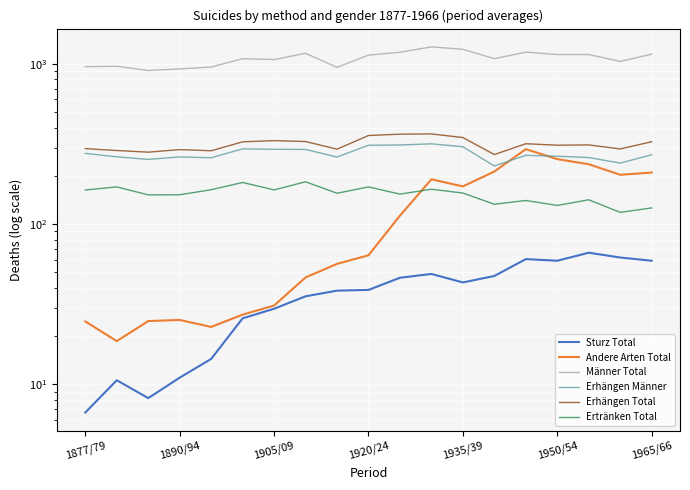

How many lines are shown in the chart?

6